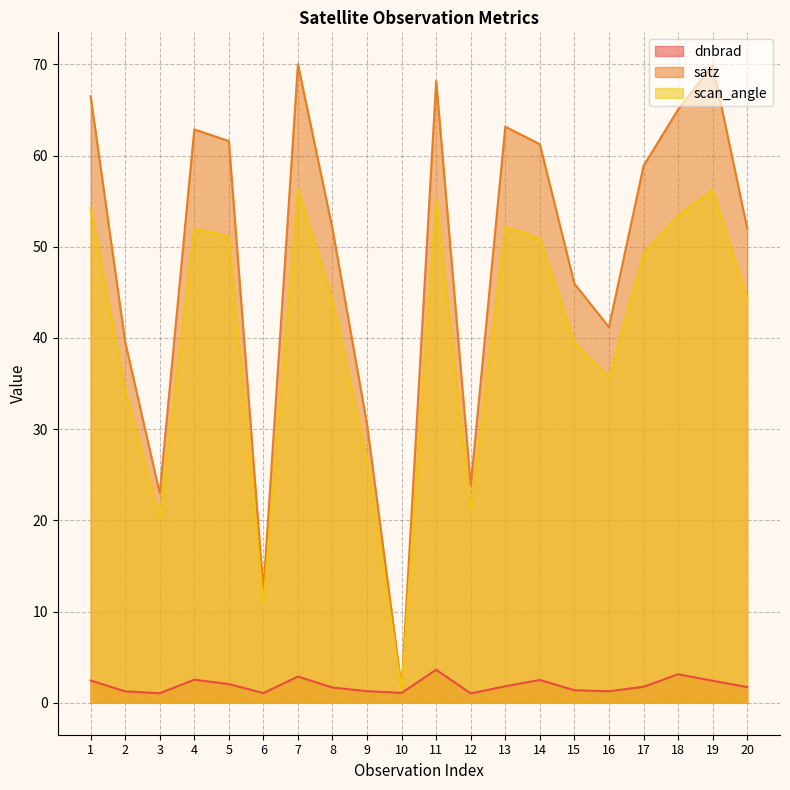

At which category is the sum across all series the highest?

7